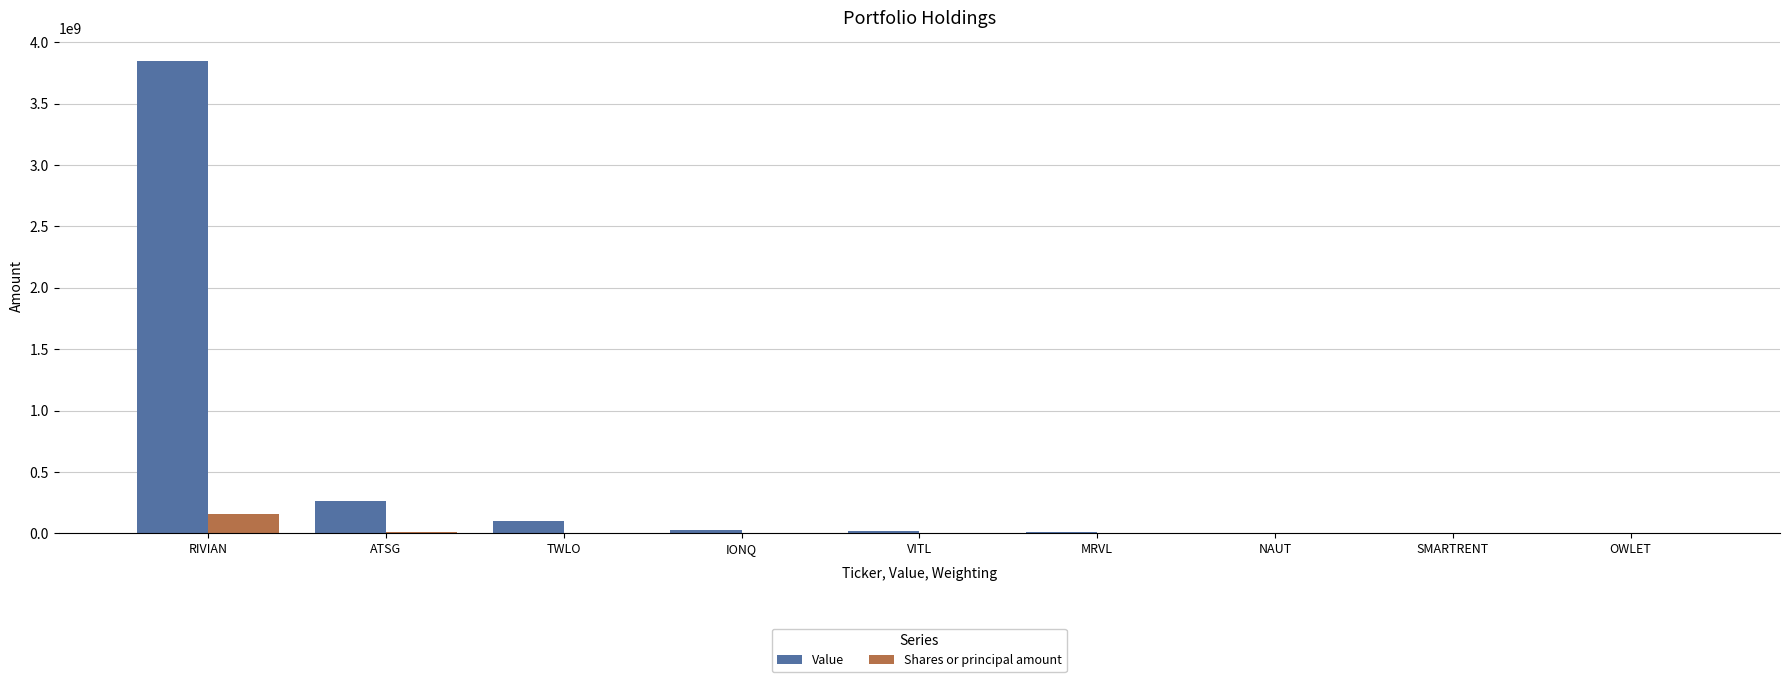

Does the chart contain stacked bars?

No